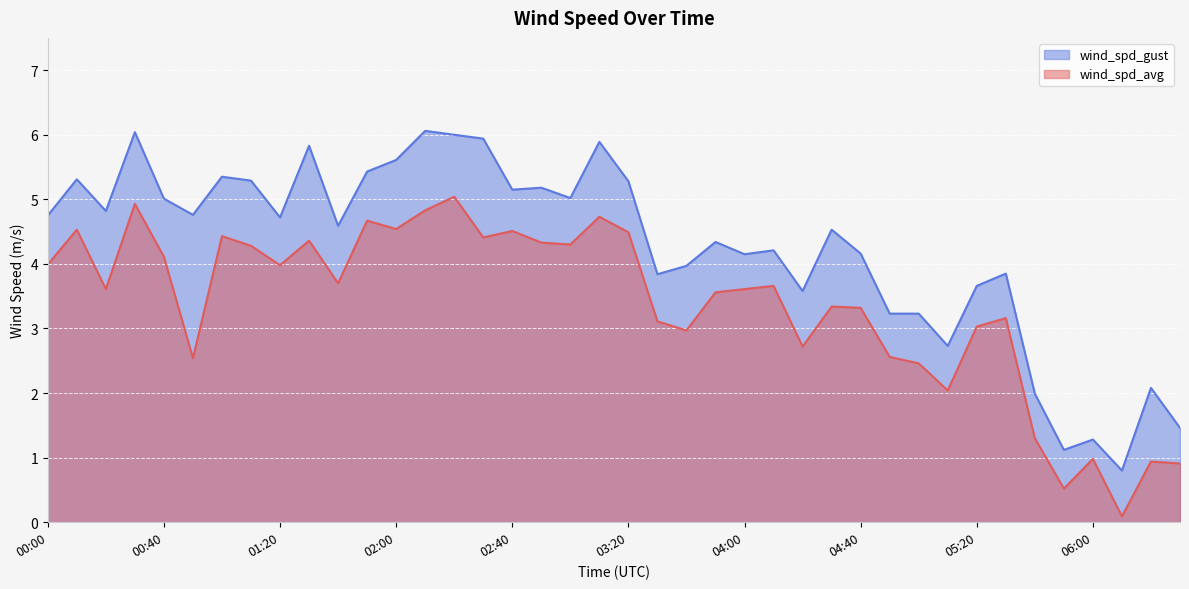

Which series has the widest spread of values?

wind_spd_gust